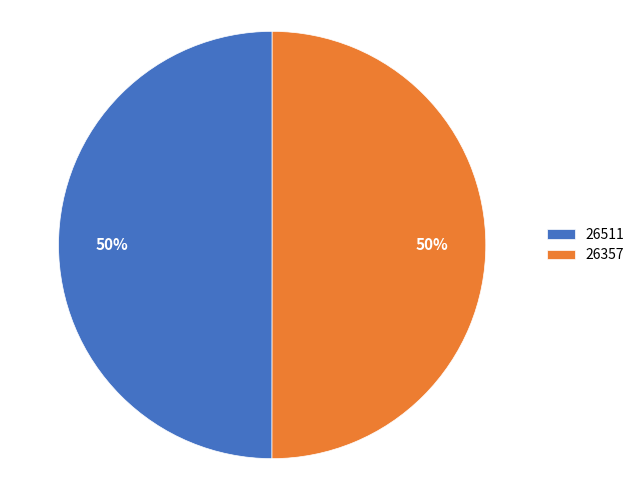

Is it true that 26511 is 60% of the pie?

False